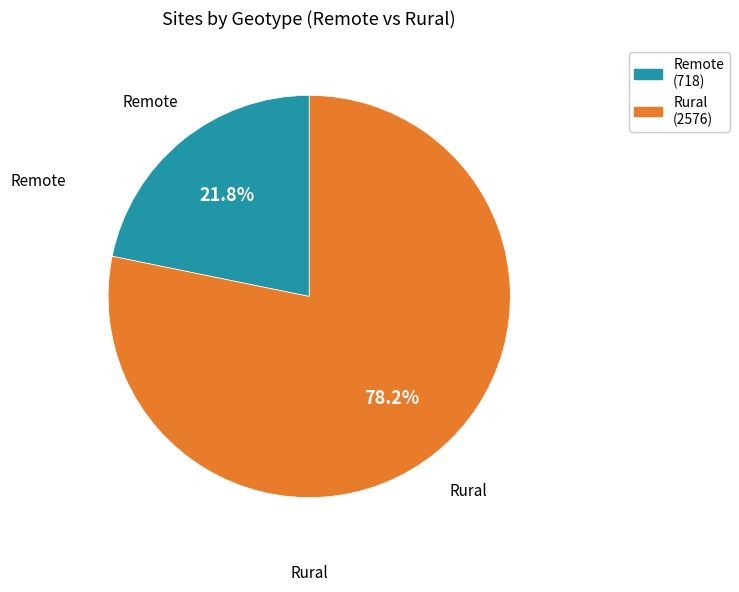

Does any single category account for the majority?

Yes